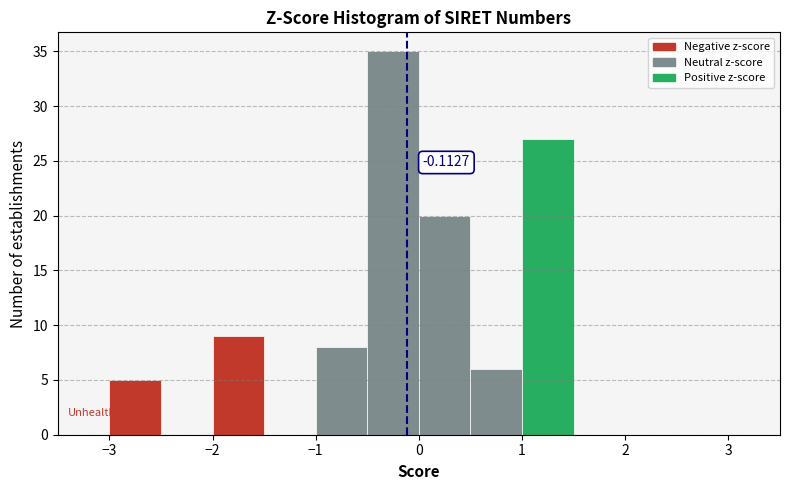

Over which range of the x-axis is the bar tallest?

-0.5 to 0.0